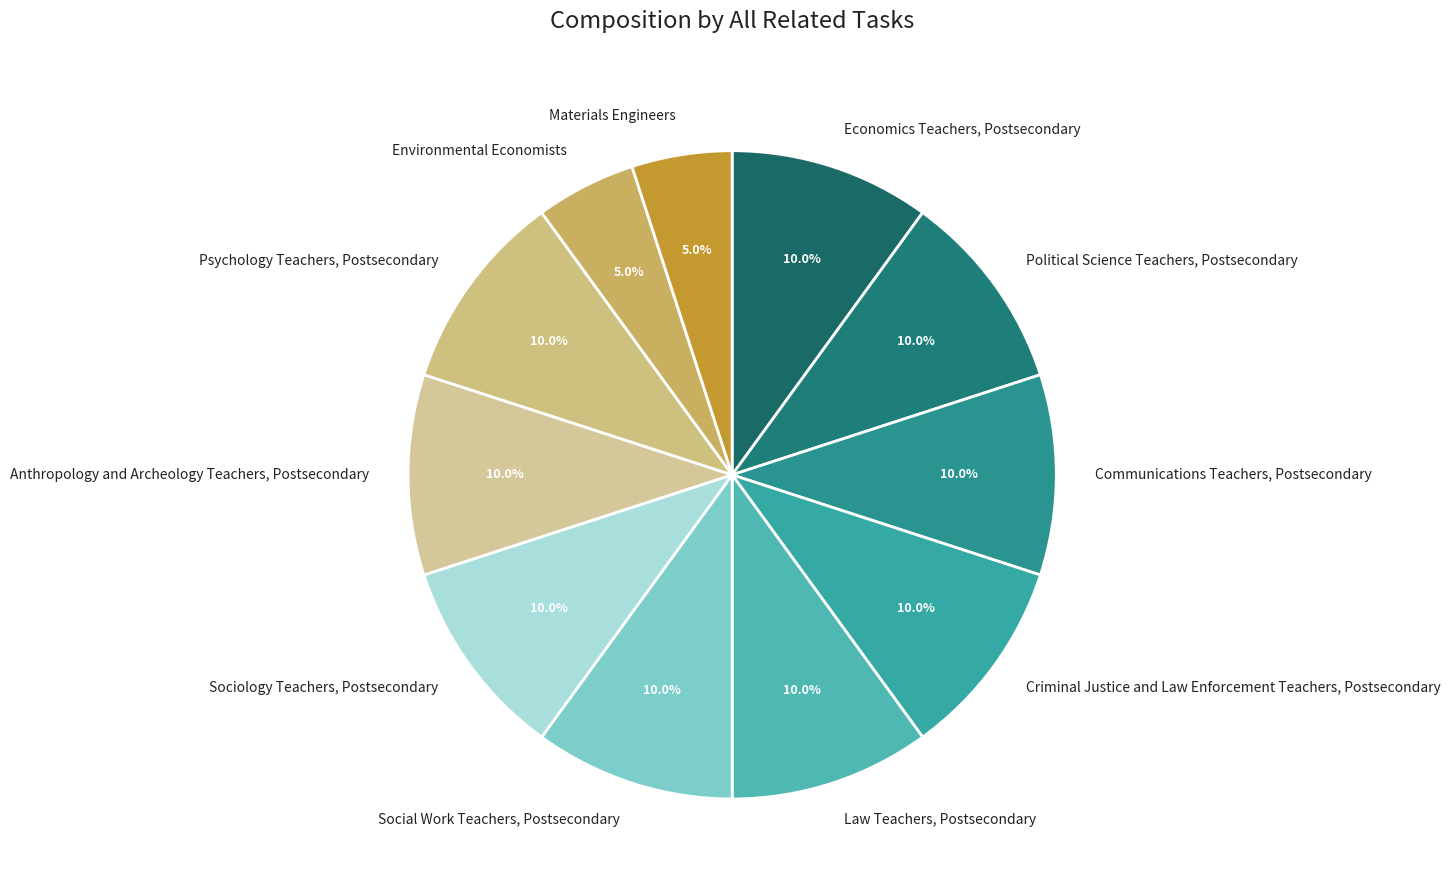

Between Anthropology and Archeology Teachers, Postsecondary and Environmental Economists, which is larger?

Anthropology and Archeology Teachers, Postsecondary